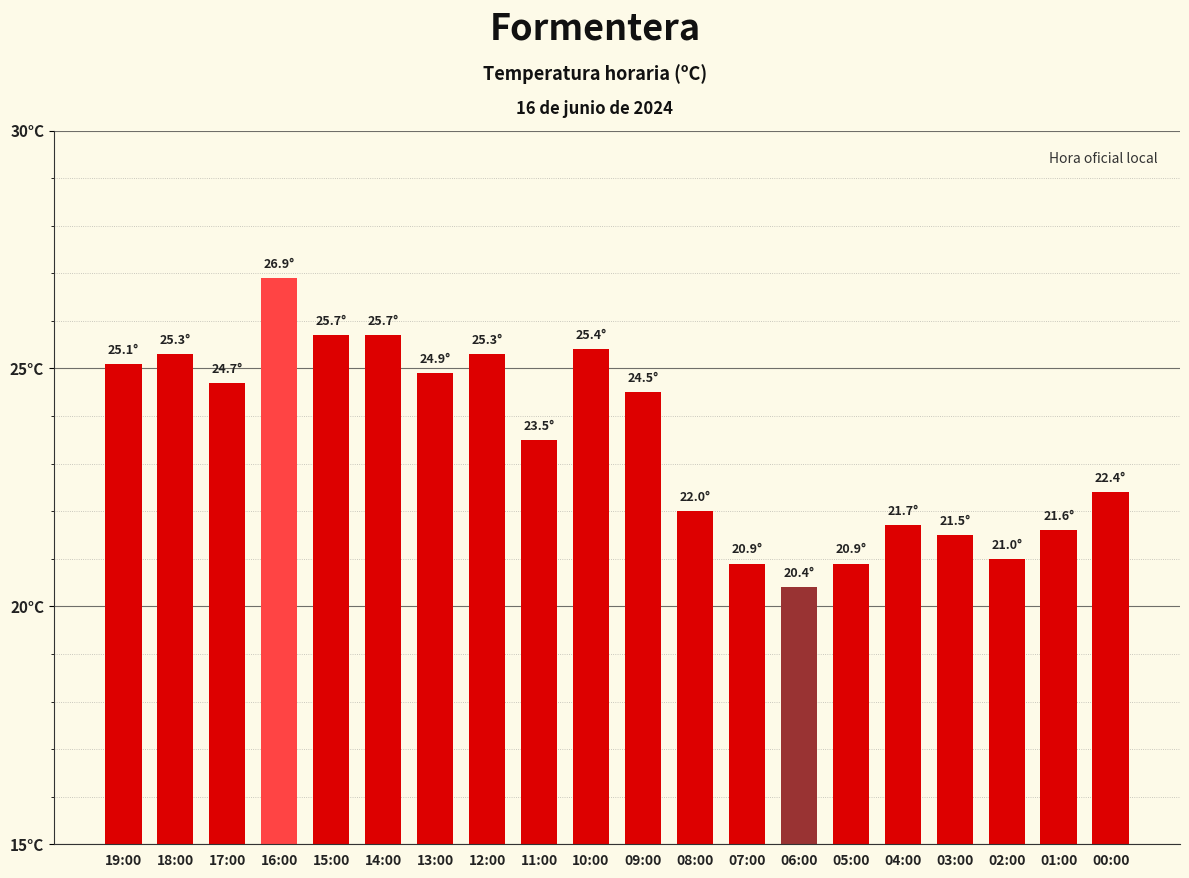

What is the change in value from 12:00 to 09:00?

-0.8